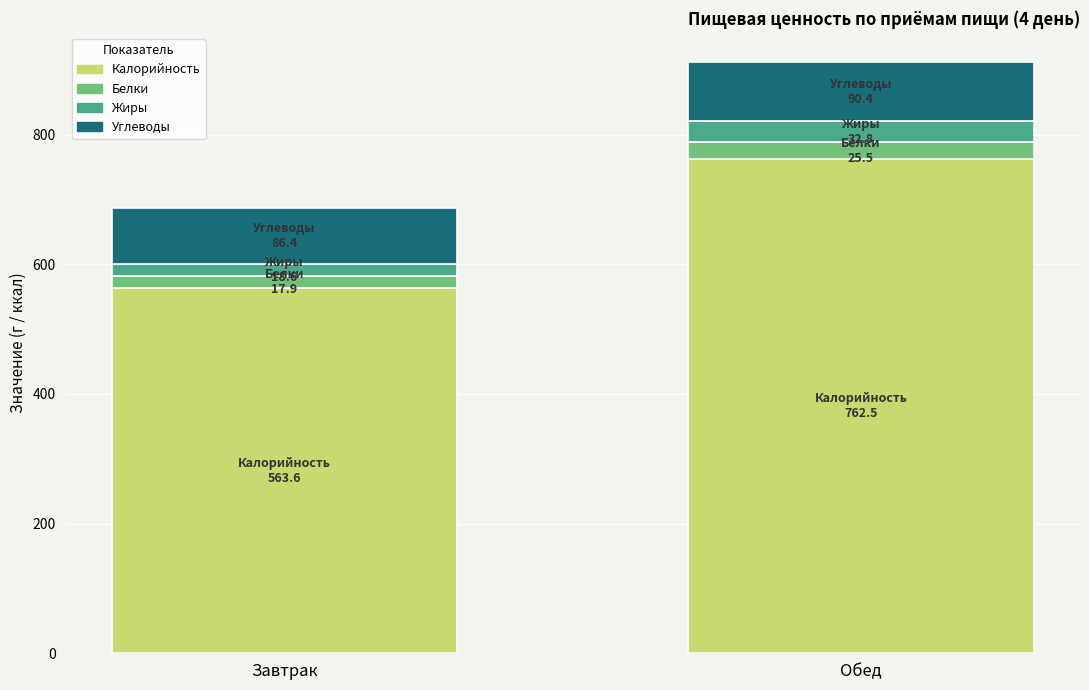

Which category has the lowest value in the Калорийность series?

Завтрак